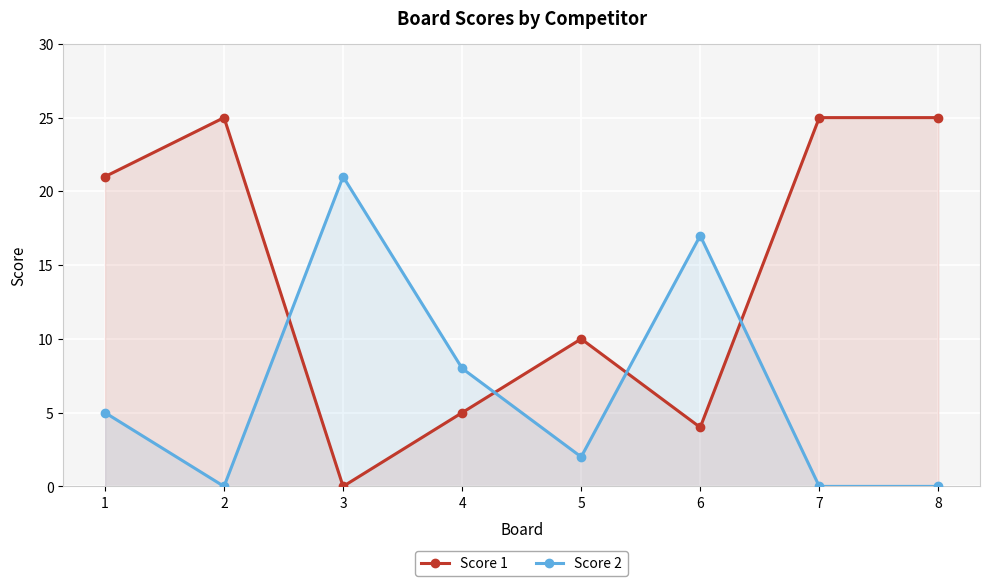

Which series ends up on top after the final intersection of Score 1 and Score 2?

Score 1